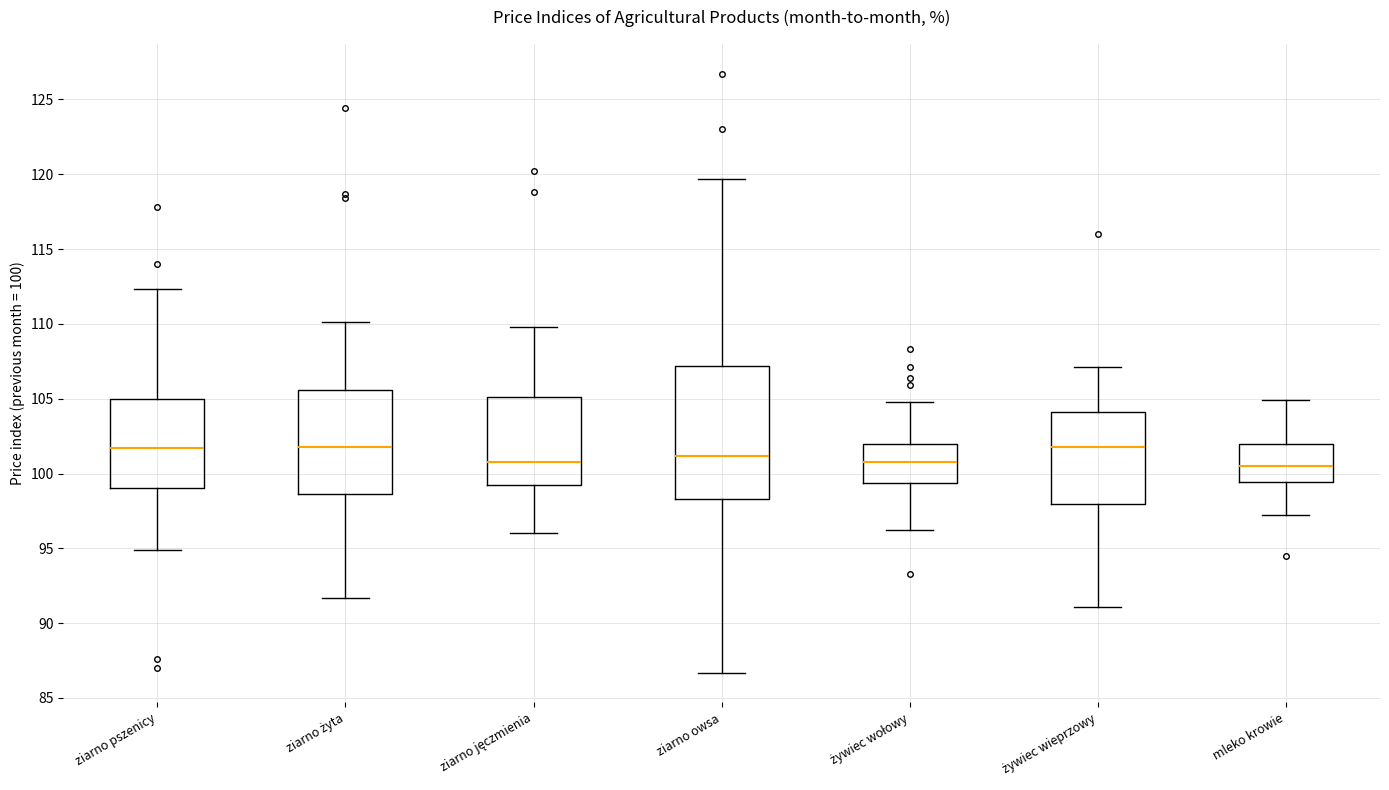

Reading left to right, transcribe this box plot: for each box, give where its median line is, the range the box spans, and where its two whiskers end, as read against the y-axis. The values are not printed on the chart, so give them approximately, as read against the axis.

ziarno pszenicy: median 101.5, box 99.0 to 105.0, whiskers 95.0 to 112.5
ziarno żyta: median 102.0, box 98.5 to 105.5, whiskers 91.5 to 110.0
ziarno jęczmienia: median 101.0, box 99.0 to 105.0, whiskers 96.0 to 110.0
ziarno owsa: median 101.0, box 98.5 to 107.0, whiskers 86.5 to 119.5
żywiec wołowy: median 101.0, box 99.5 to 102.0, whiskers 96.0 to 105.0
żywiec wieprzowy: median 102.0, box 98.0 to 104.0, whiskers 91.0 to 107.0
mleko krowie: median 100.5, box 99.5 to 102.0, whiskers 97.0 to 105.0